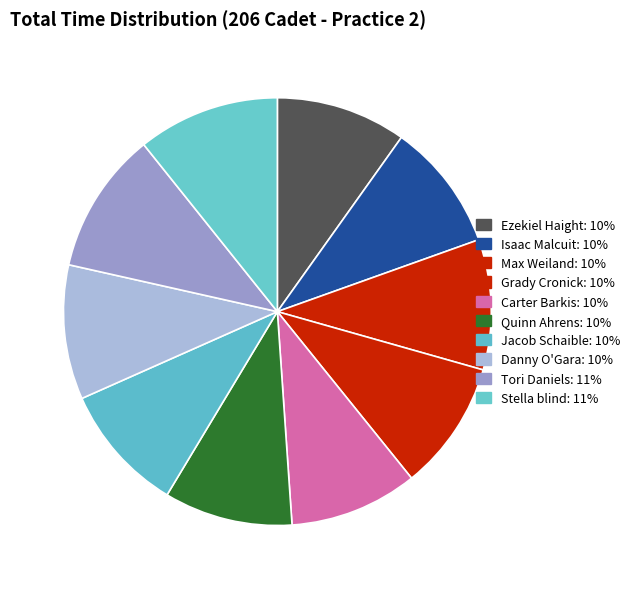

Is Stella blind the majority of the pie?

No